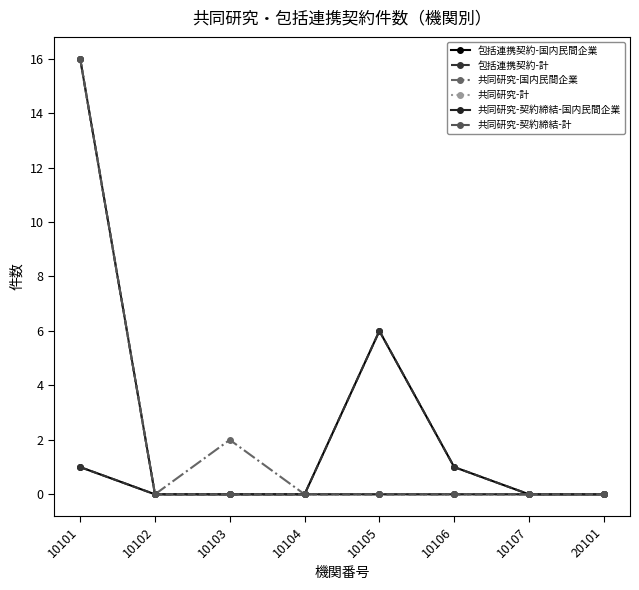

The value of 共同研究-契約締結-国内民間企業 at 10104 is 0. True or false?

True